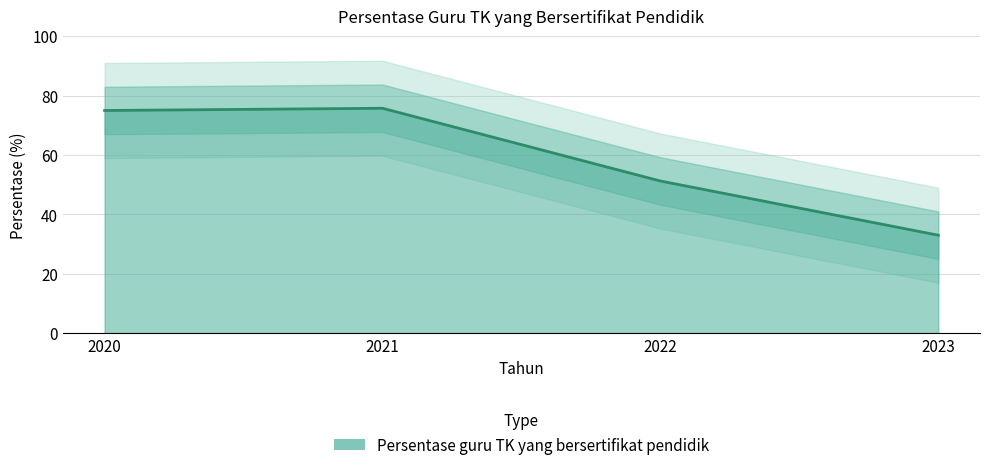

True or false: the data shows 51.2 at 2022.

True